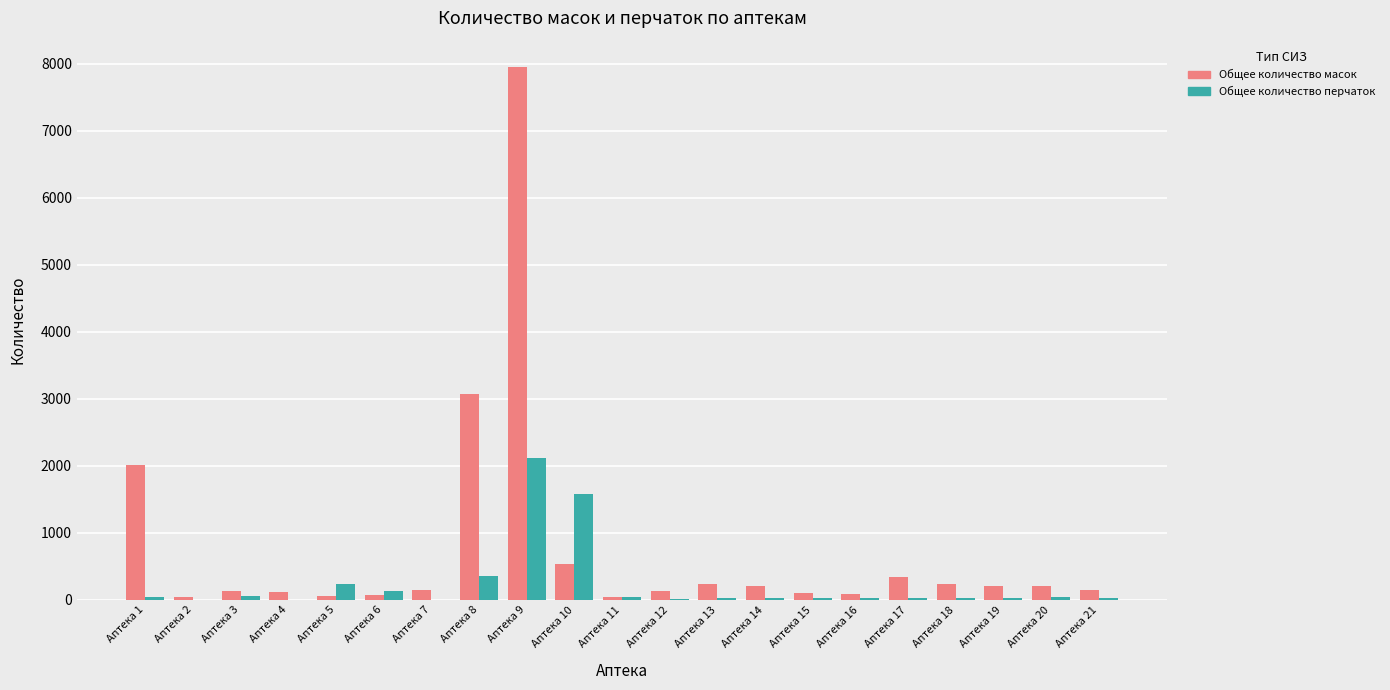

What is the spread (max minus min) of values at Аптека 3?

87